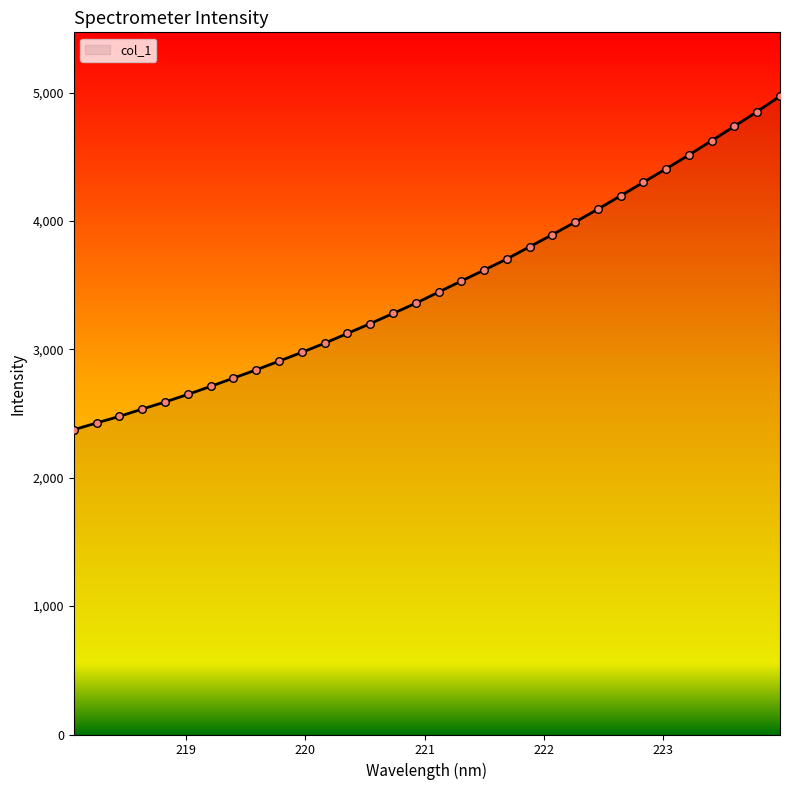

What is the minimum value shown in the chart?

2374.1